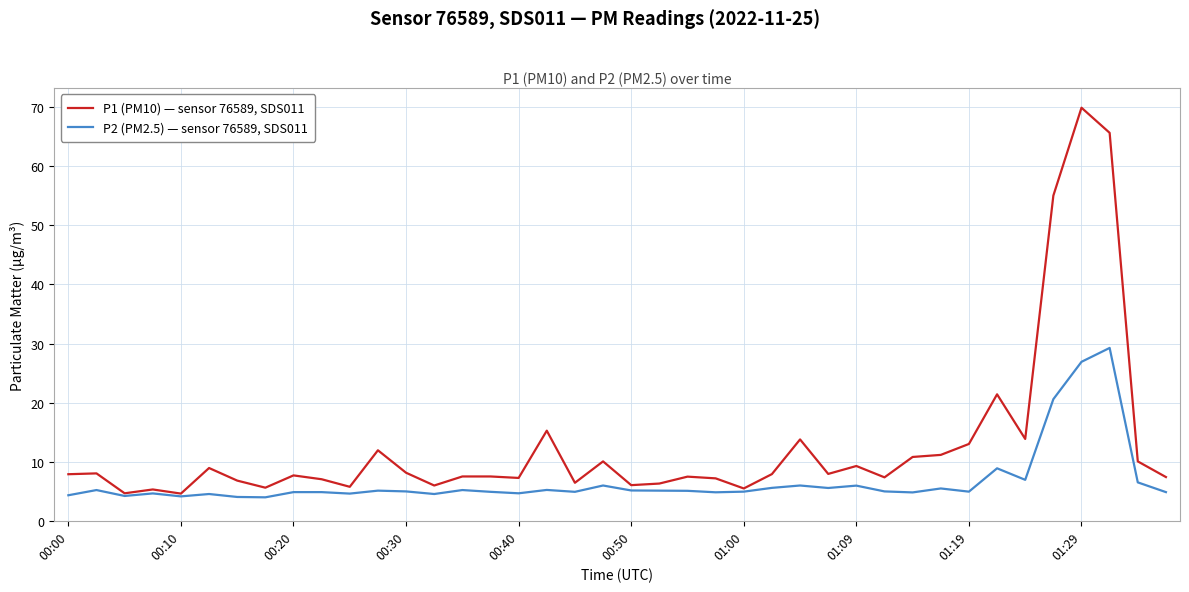

Which series has the largest total across all categories?

P1 (PM10) — sensor 76589, SDS011